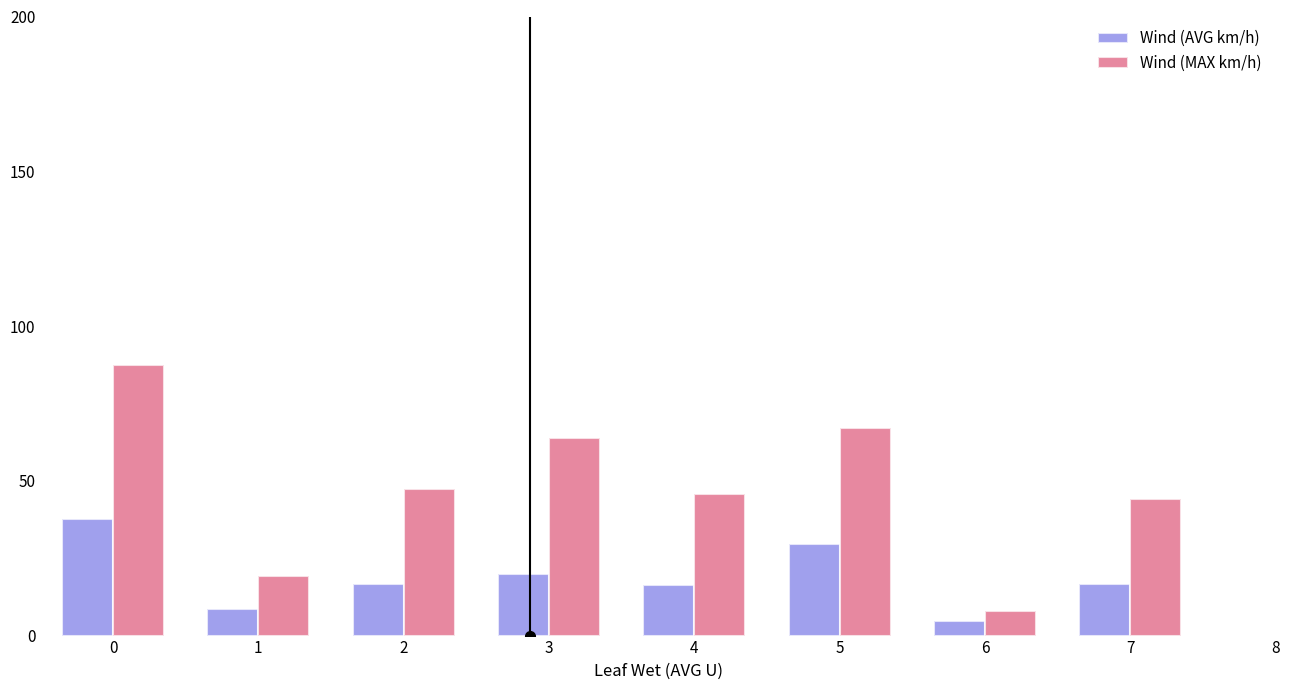

At which category does the chart reach its minimum across all series?

6